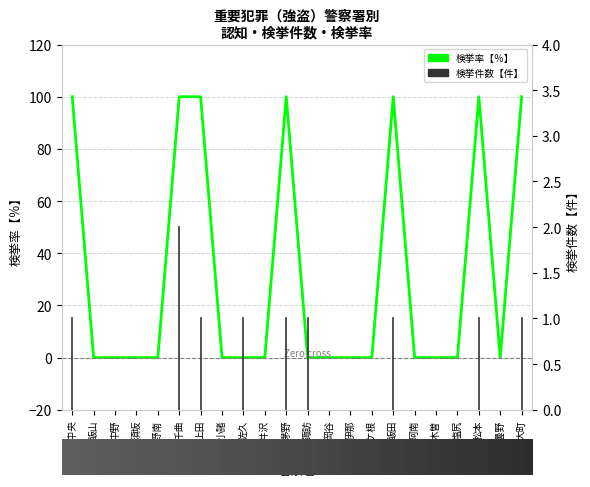

What is the difference between the values at 阿南 and 飯田?

100